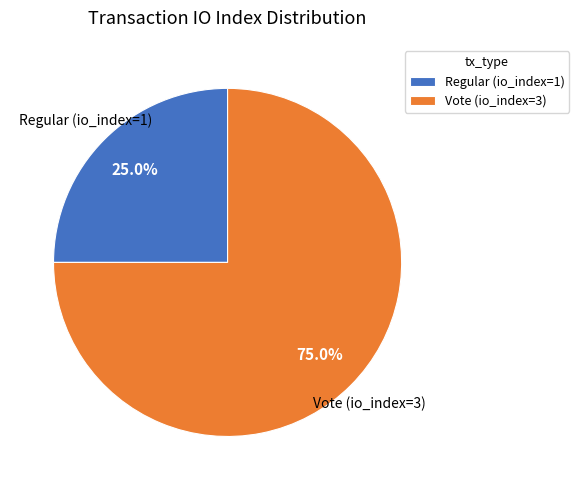

Count the number of slices in the pie.

2